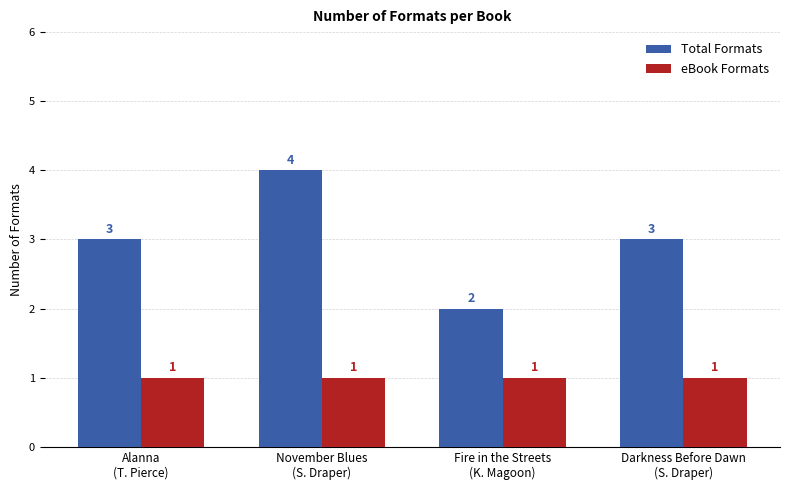

List the series in order of their overall mean, lowest first.

eBook Formats, Total Formats